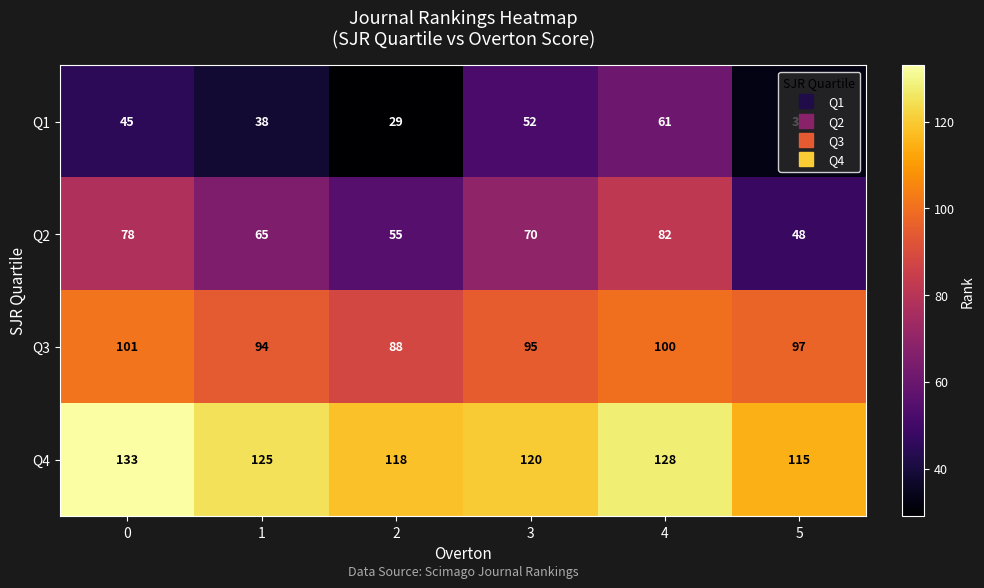

Count the Q4 values in the range 118 to 128.

4